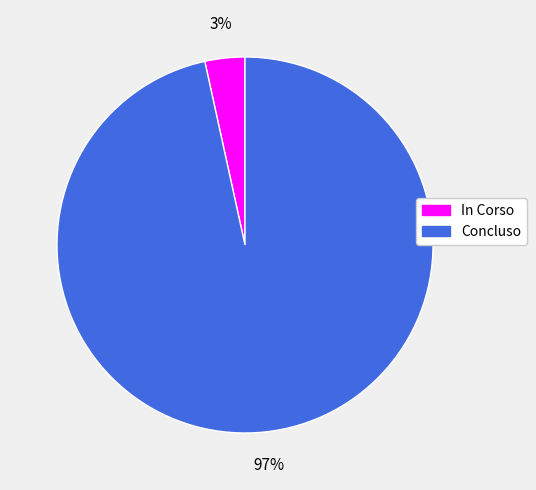

Which category accounts for the majority?

Concluso